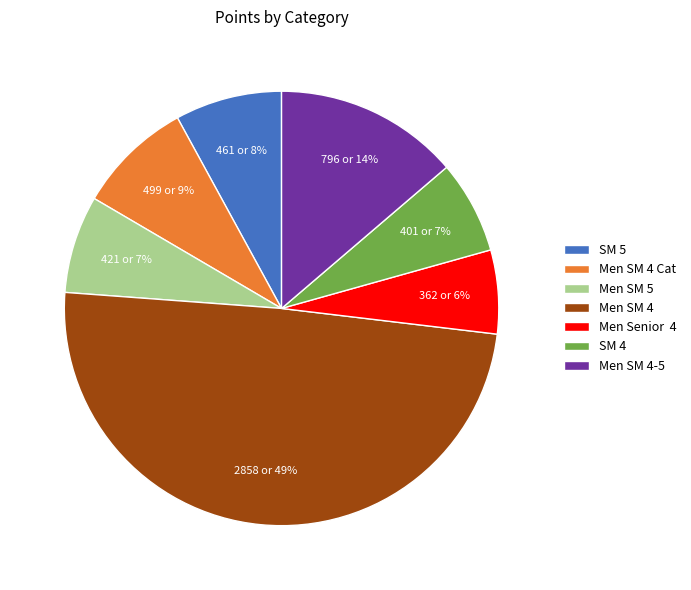

Combined, do SM 4 and Men SM 5 account for over 50%?

No